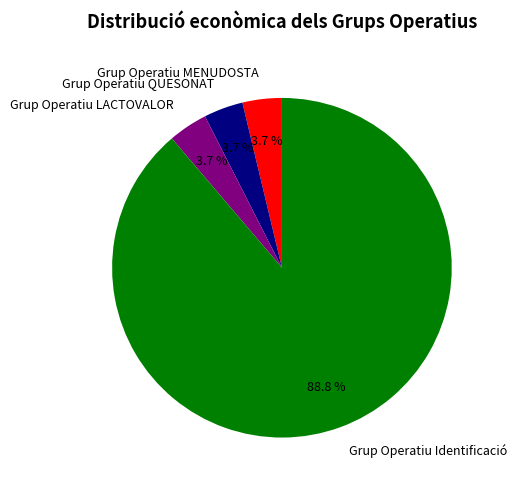

What percentage is the Grup Operatiu Identificació slice, to the nearest percent?

89%